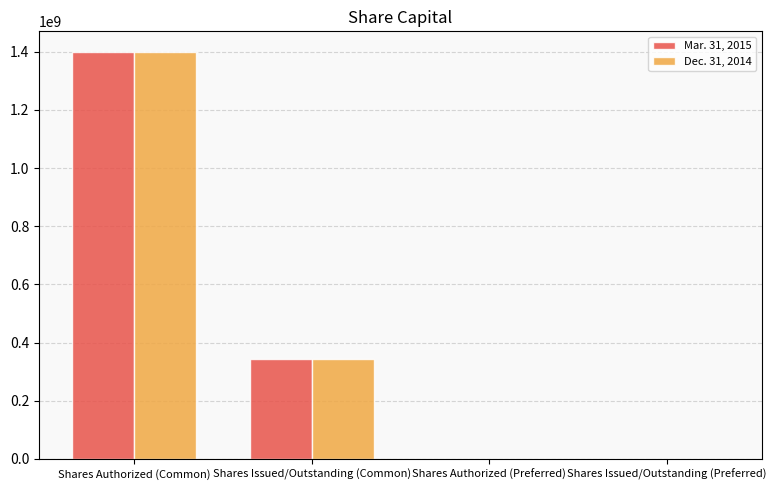

Is it true that Mar. 31, 2015 equals 428099436 at Shares Authorized (Common)?

False